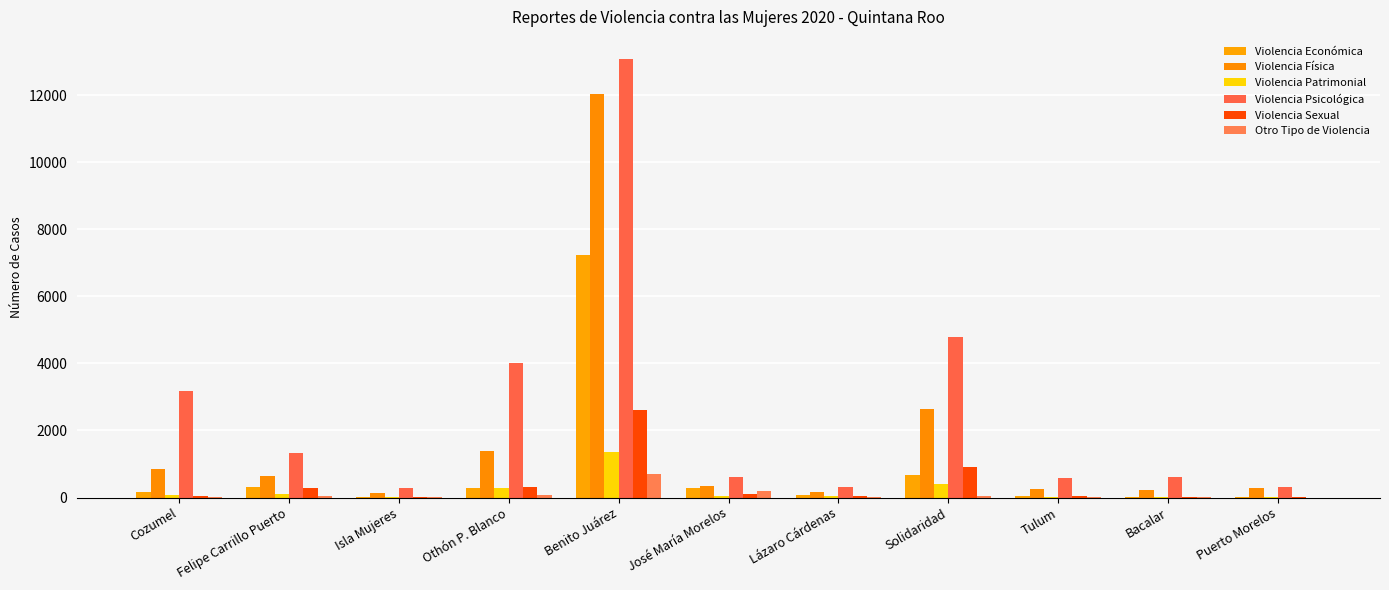

How many groups of bars are there?

11